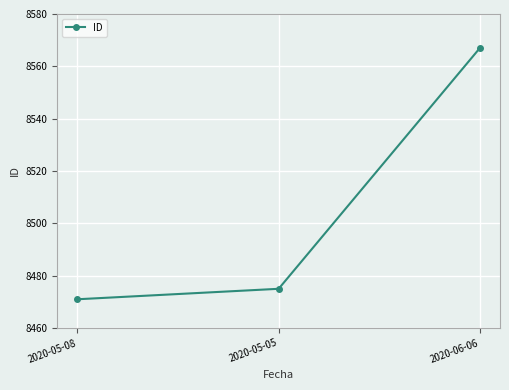

Which has a higher value, 2020-05-05 or 2020-06-06?

2020-06-06